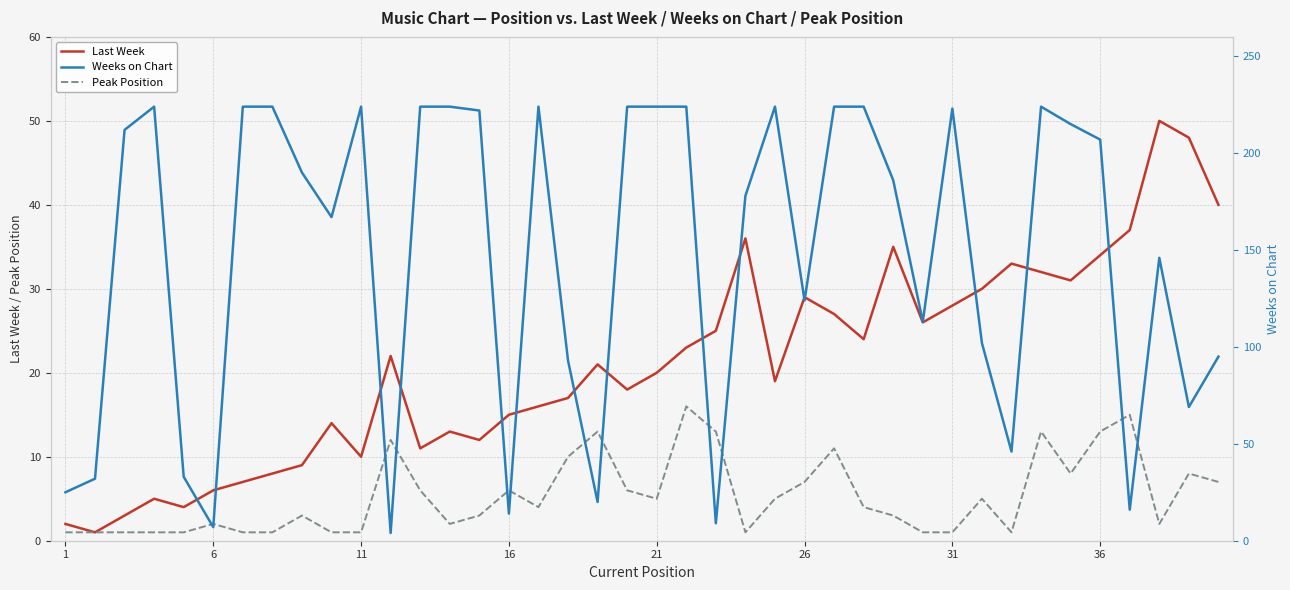

What is the average value of the Peak Position series?

5